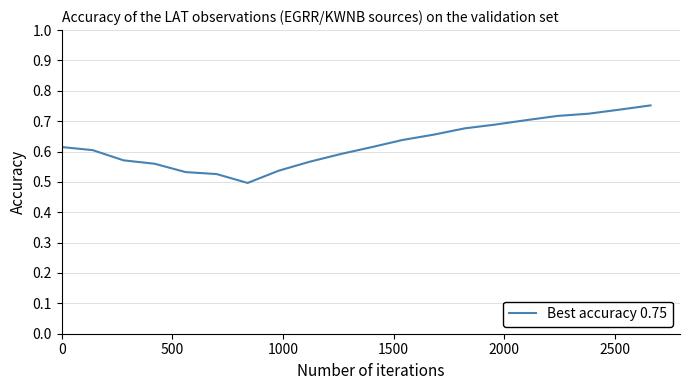

What is the difference between the maximum and minimum values?

0.3